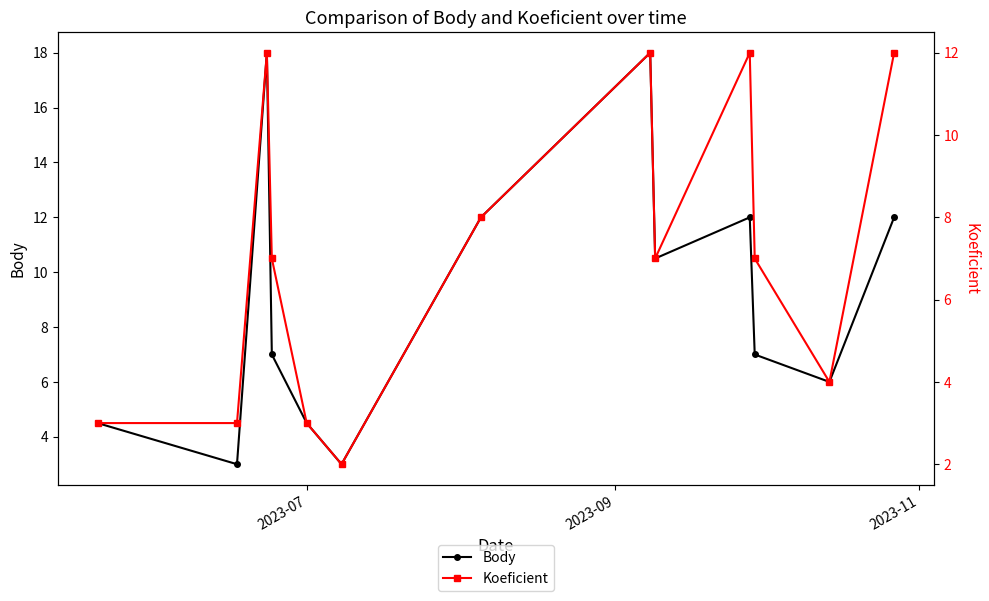

How many interior local peaks does the Body series have?

3